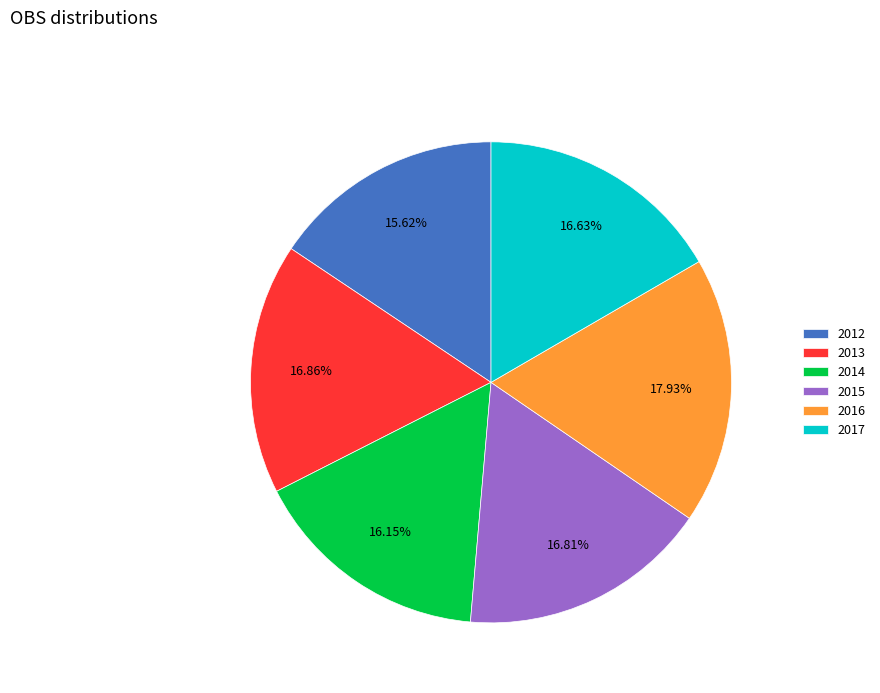

Which has a higher value, 2012 or 2016?

2016